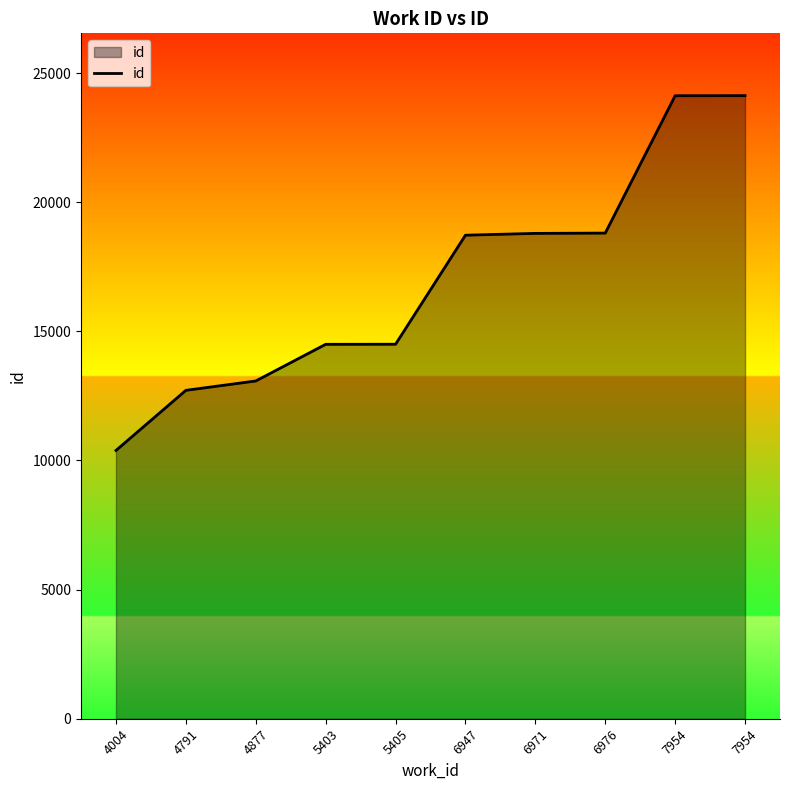

Between 7954 and 6947, which is larger?

7954